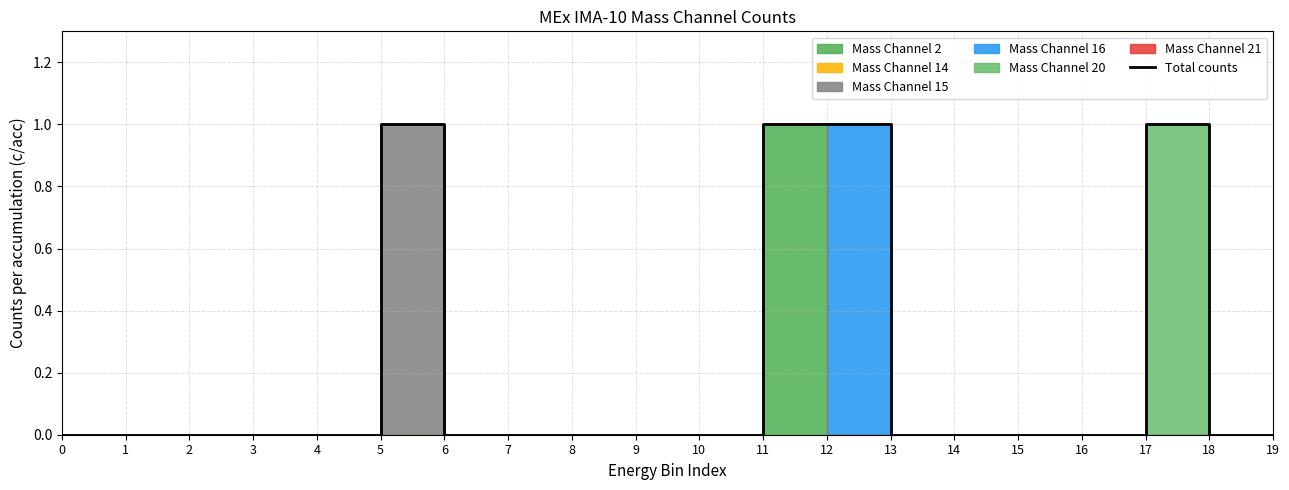

Rank the categories by value from highest to lowest.

5, 11, 12, 17, 0, 1, 2, 3, 4, 6, 7, 8, 9, 10, 13, 14, 15, 16, 18, 19